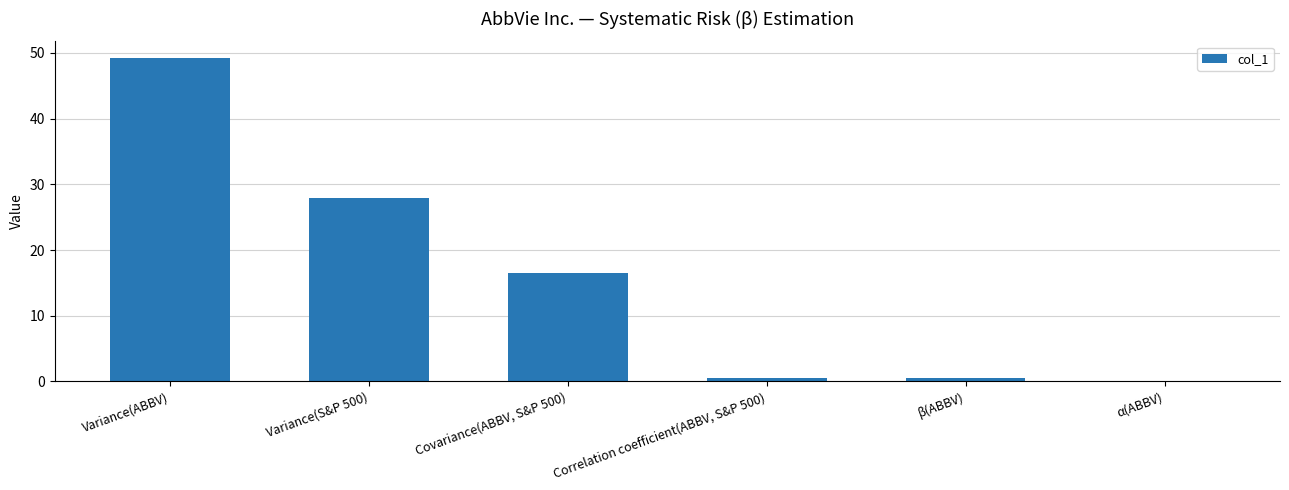

True or false: the data shows 0.0 at α(ABBV).

True